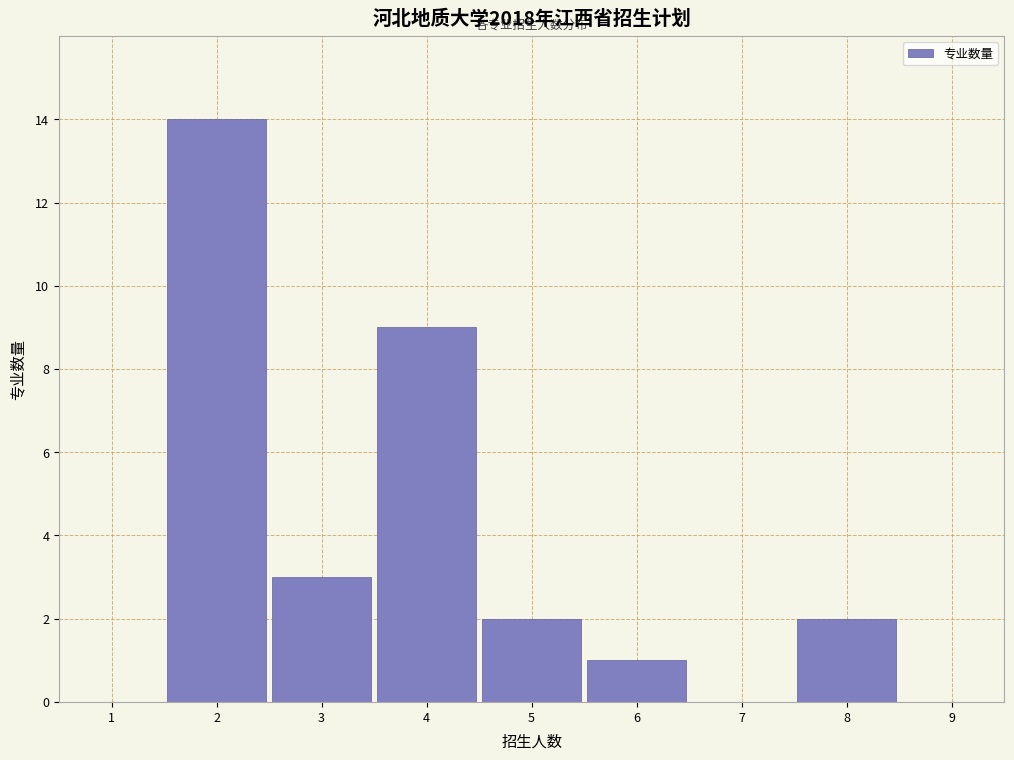

Reading left to right, list every bar in this chart as the range it spans on the x-axis followed by its height. The values are not printed on the chart, so give them approximately, as read against the axis.

0.5 to 1.5: 0
1.5 to 2.5: 14
2.5 to 3.5: 3
3.5 to 4.5: 9
4.5 to 5.5: 2
5.5 to 6.5: 1
6.5 to 7.5: 0
7.5 to 8.5: 2
8.5 to 9.5: 0